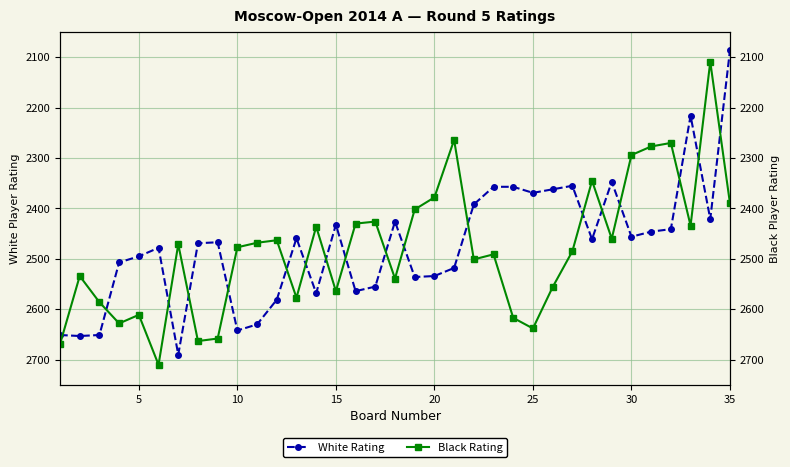

Rank the series by their maximum value, from highest to lowest.

Black Rating, White Rating